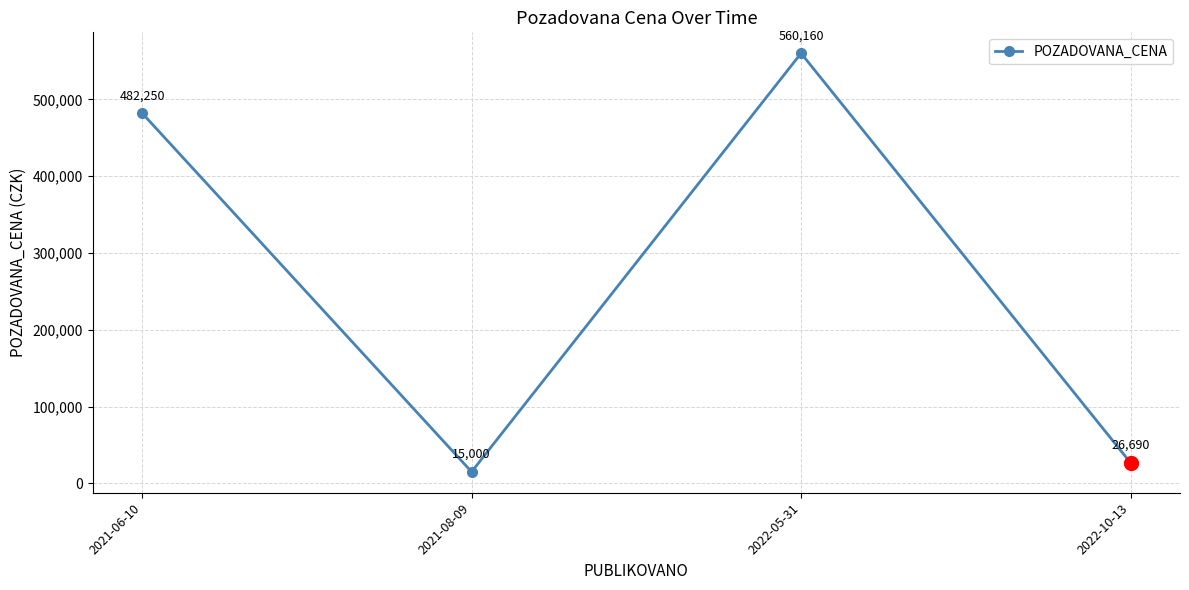

At which category does the chart reach its peak across all series?

2022-05-31